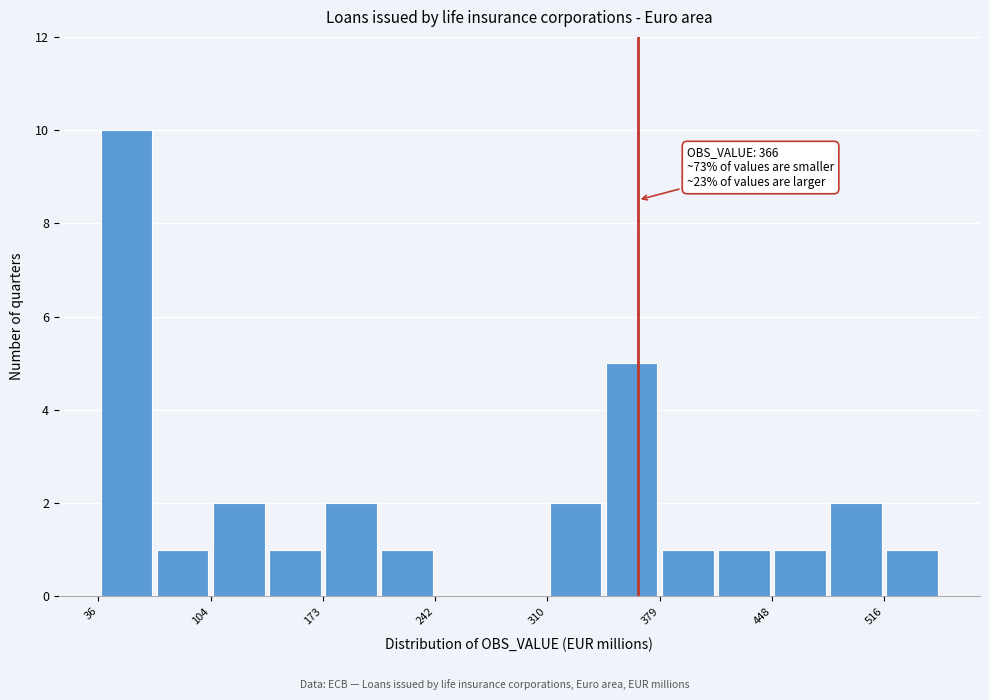

Read against the x-axis, roughly where is the centre of the tallest bar?

50